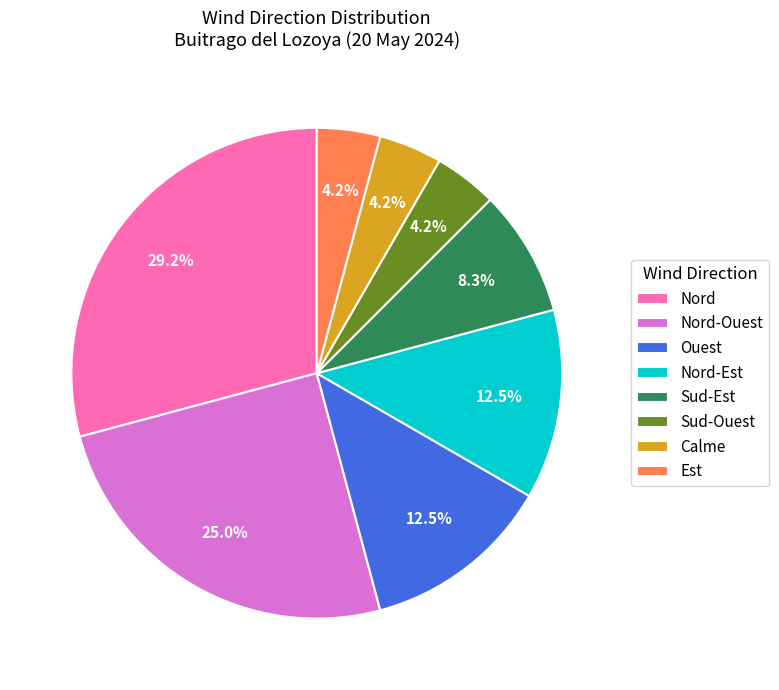

Which slice is the largest?

Nord